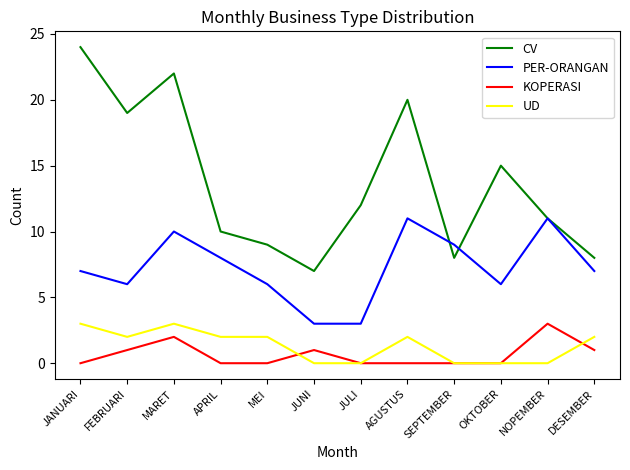

Which series has the widest spread of values?

CV